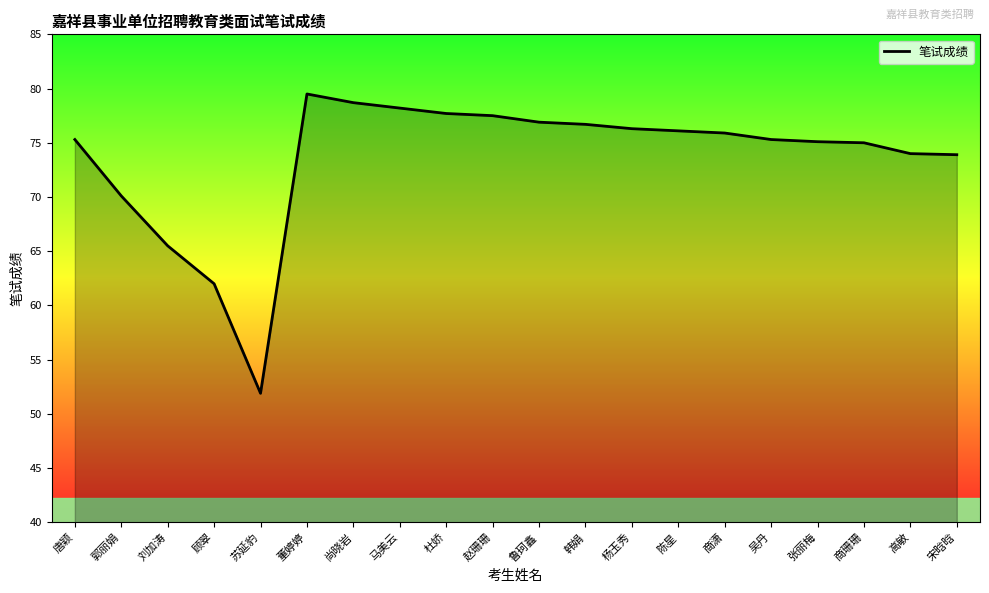

Which category has the highest value across all series?

董婷婷